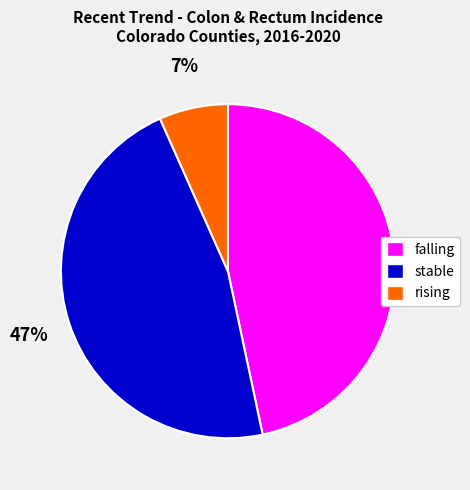

Does falling account for over 50% of the chart?

No